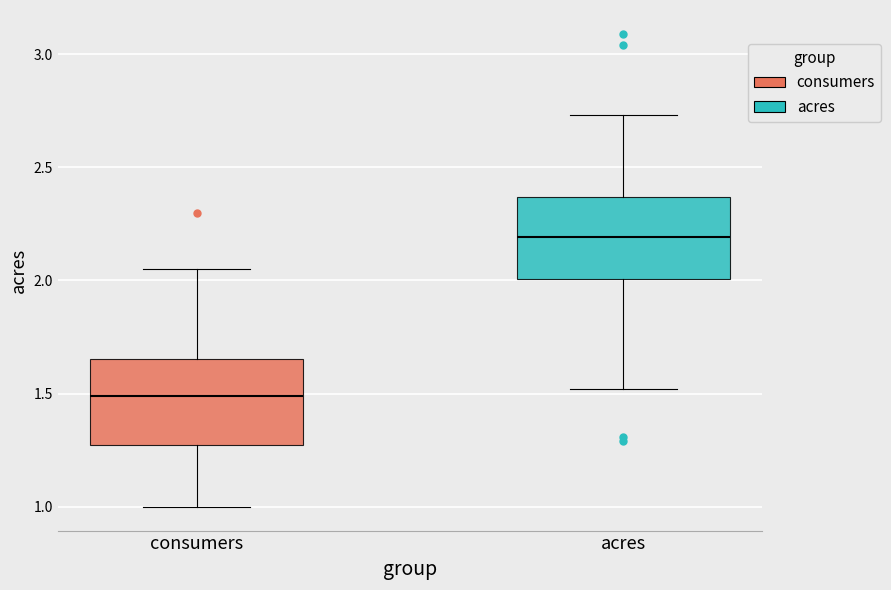

Where does the lower whisker of the box for consumers end on the y-axis? The values are not printed on the chart, so give them approximately, as read against the axis.

1.00